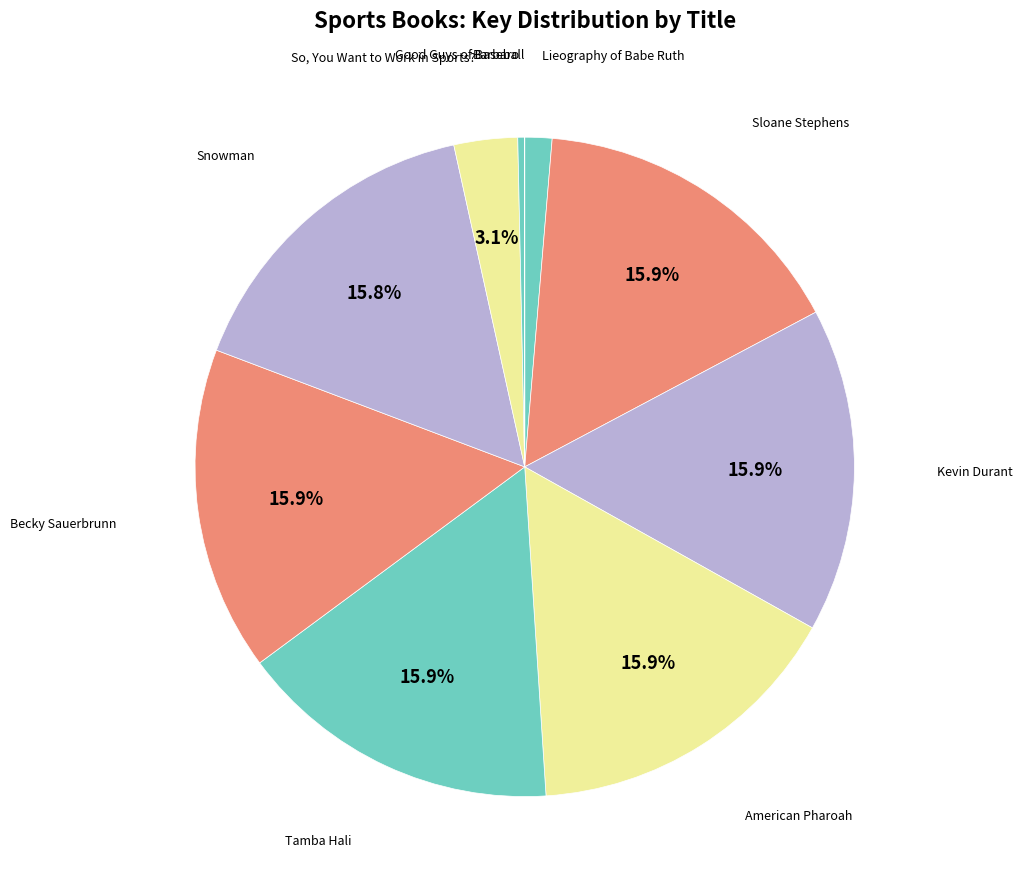

How many segments does this pie chart have?

10